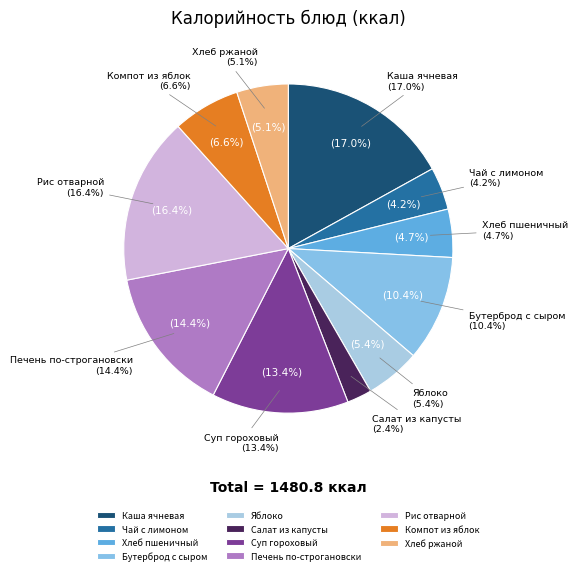

Is it true that Компот из яблок is 16% of the pie?

False